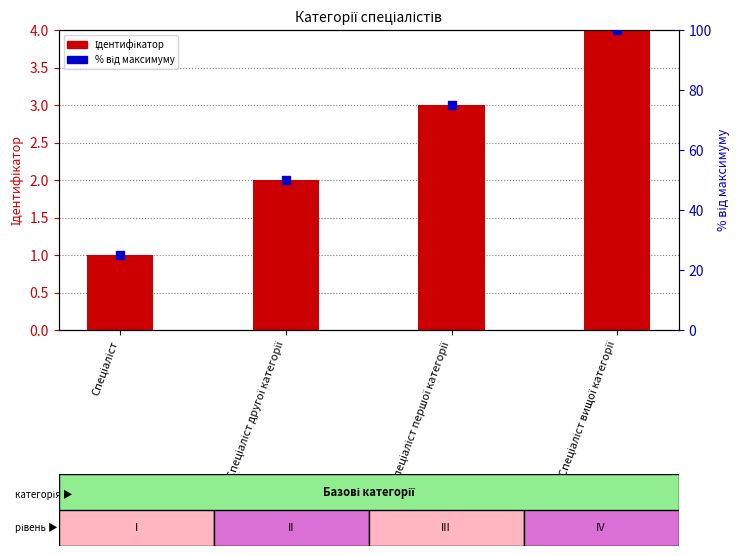

What is the total value across all series at Спеціаліст?

26